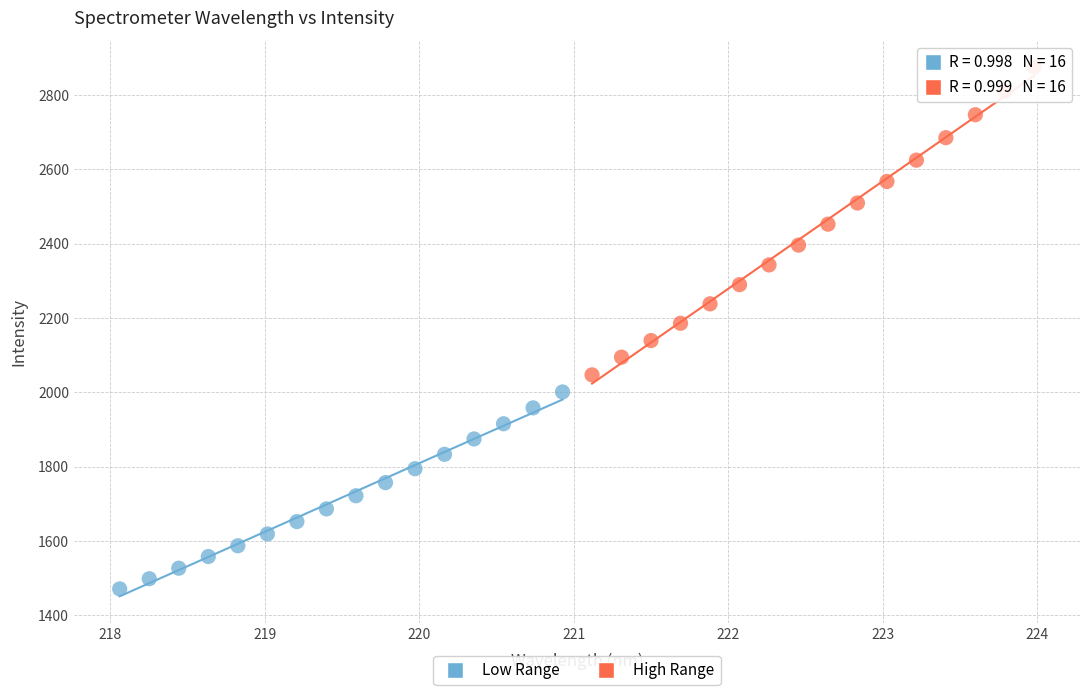

Which series reaches the maximum Y coordinate?

High Range